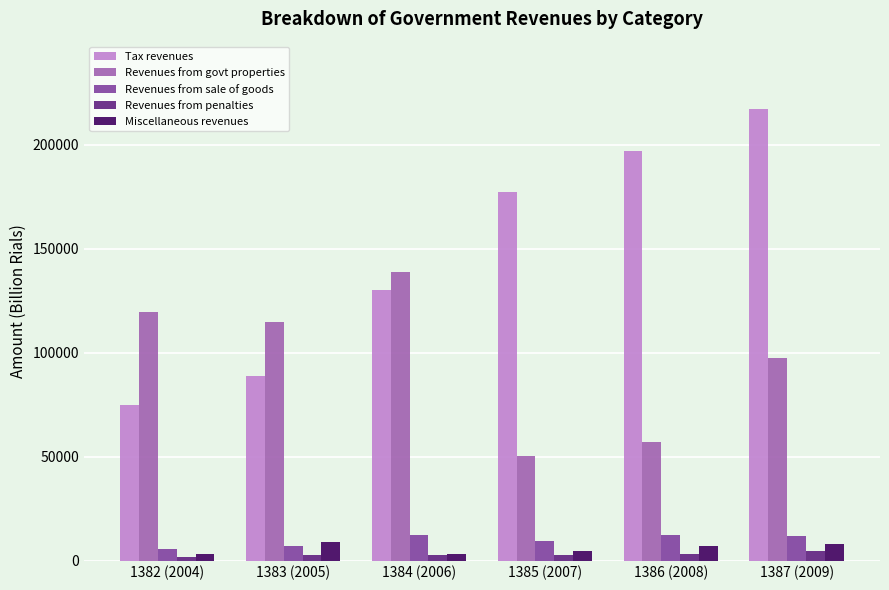

Which category has the lowest value in the Revenues from govt properties series?

1385 (2007)